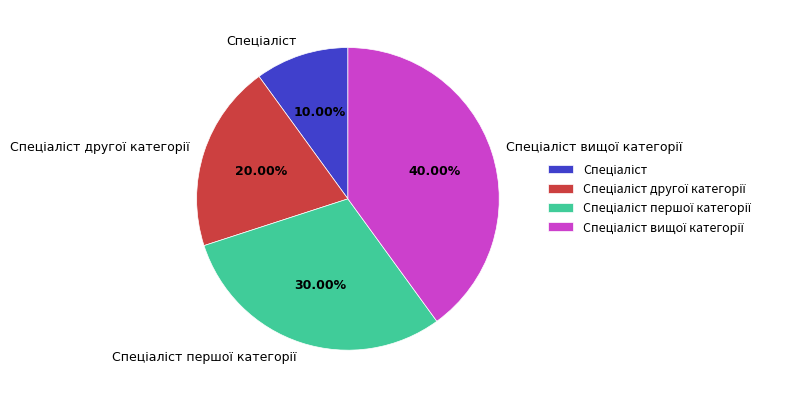

Does any single category account for the majority?

No